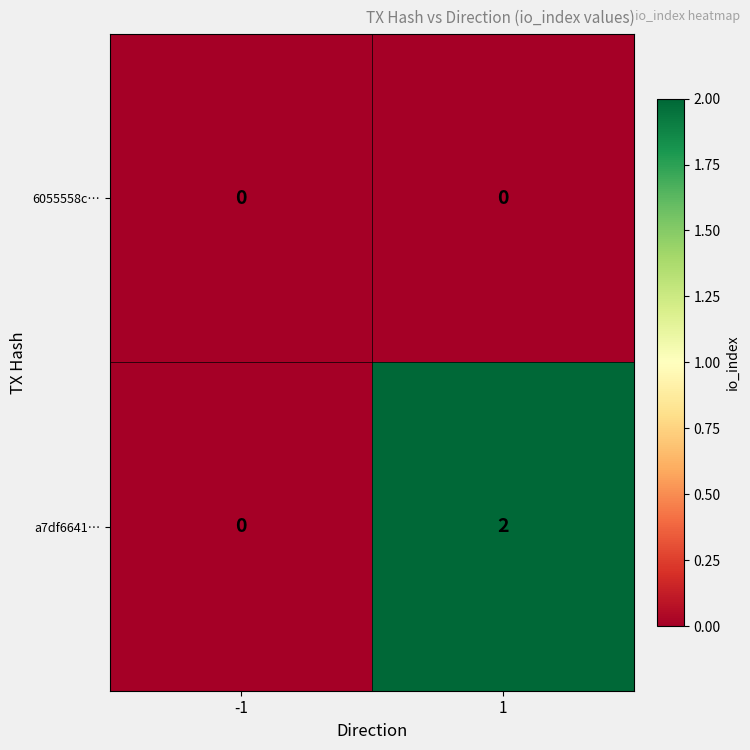

Between -1 and 1, which series saw the biggest shift?

a7df6641…